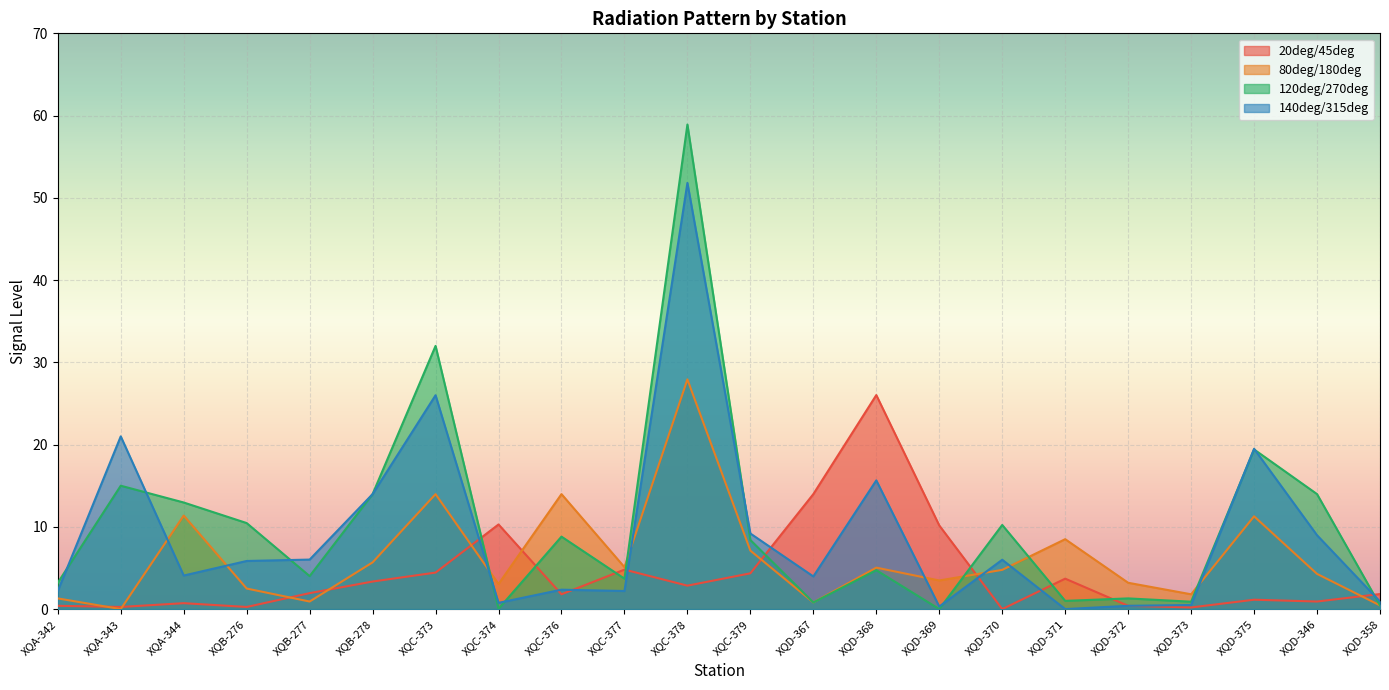

Which series has the largest total across all categories?

120deg/270deg